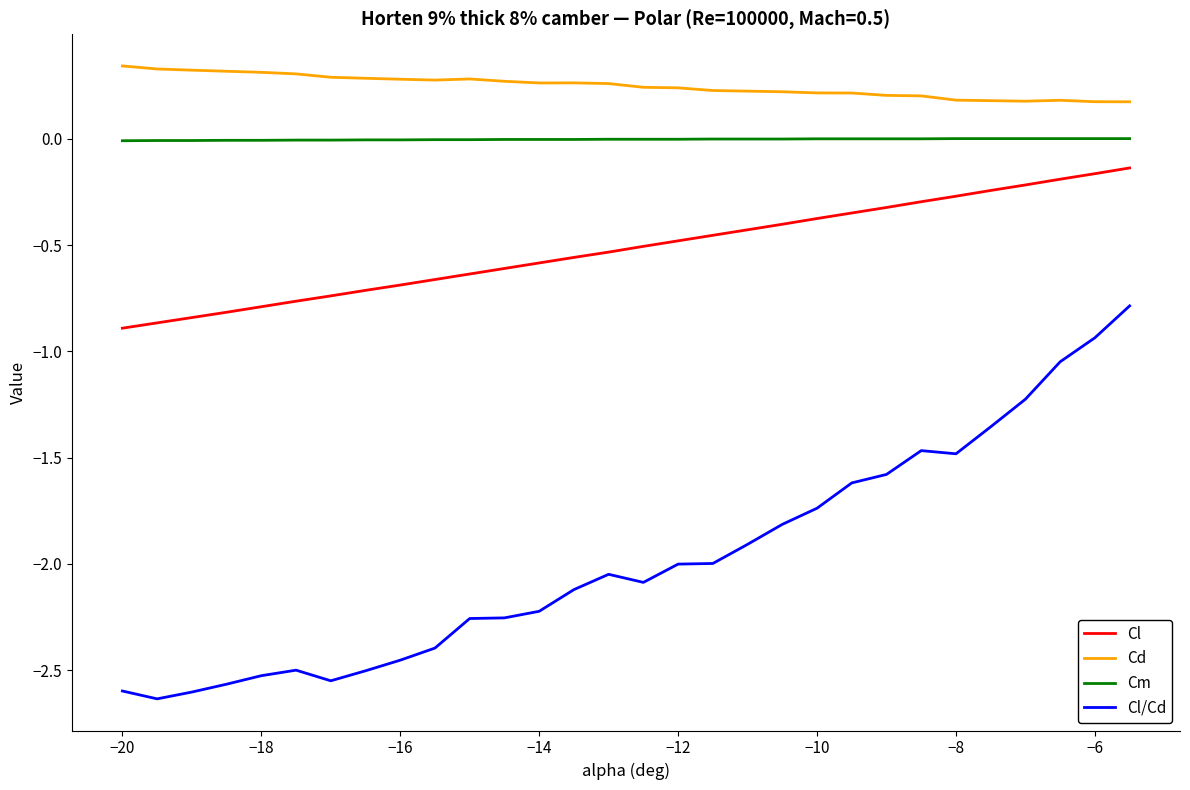

What is the difference between the maximum and minimum values in the Cl/Cd series?

1.8